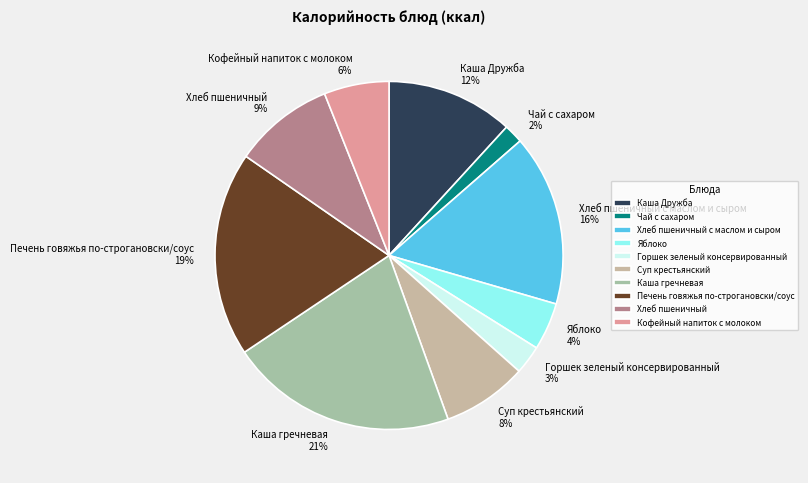

Between Печень говяжья по-строгановски/соус and Горшек зеленый консервированный, which is larger?

Печень говяжья по-строгановски/соус